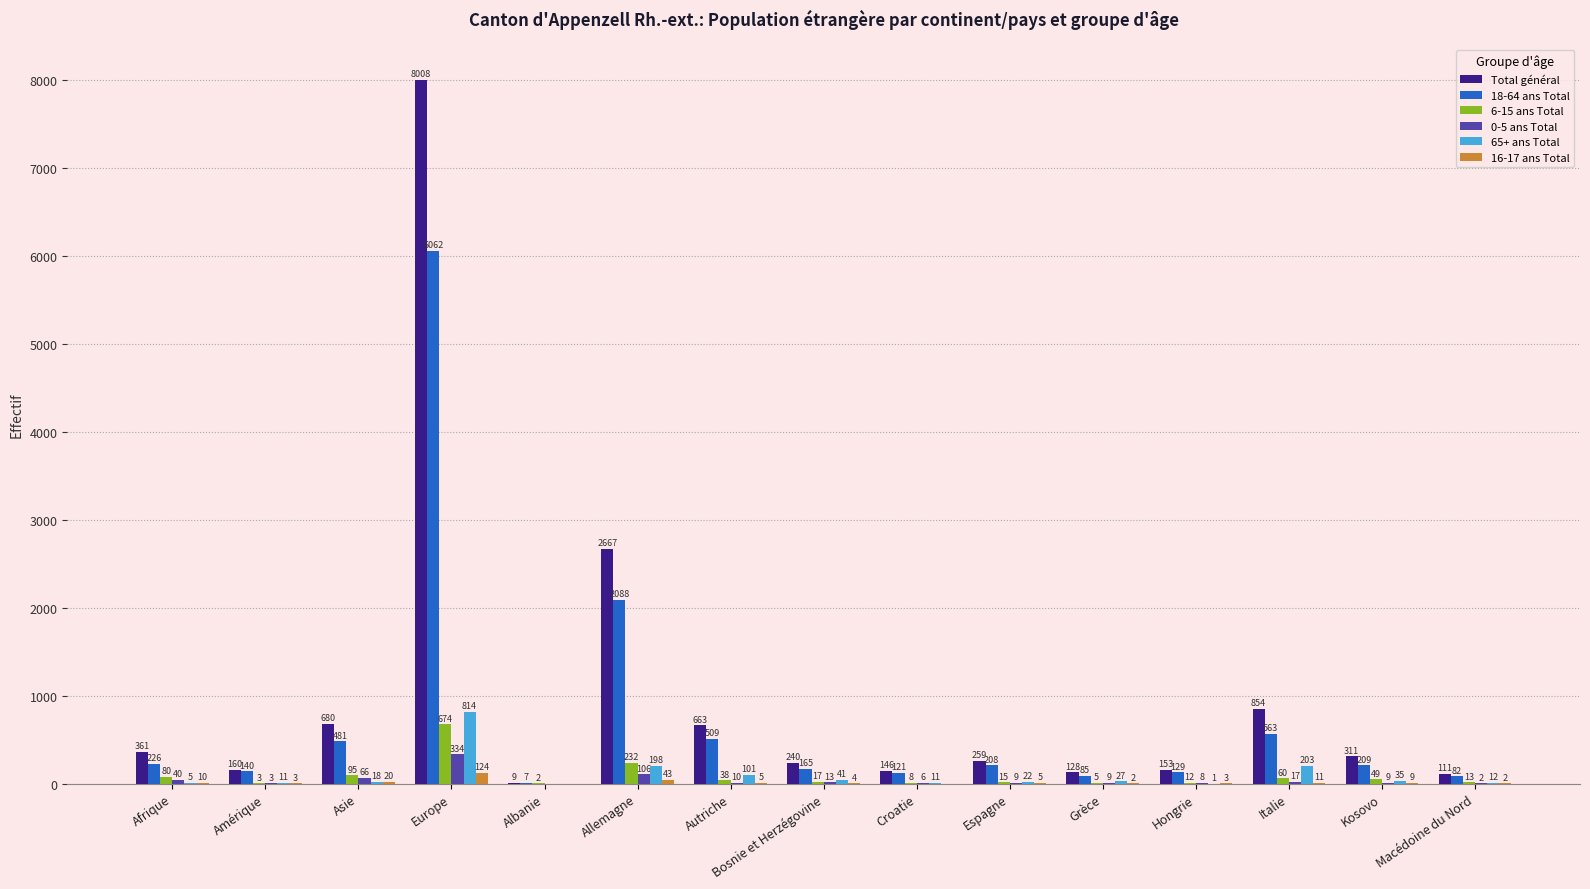

At which label does 65+ ans Total first exceed 22?

Europe